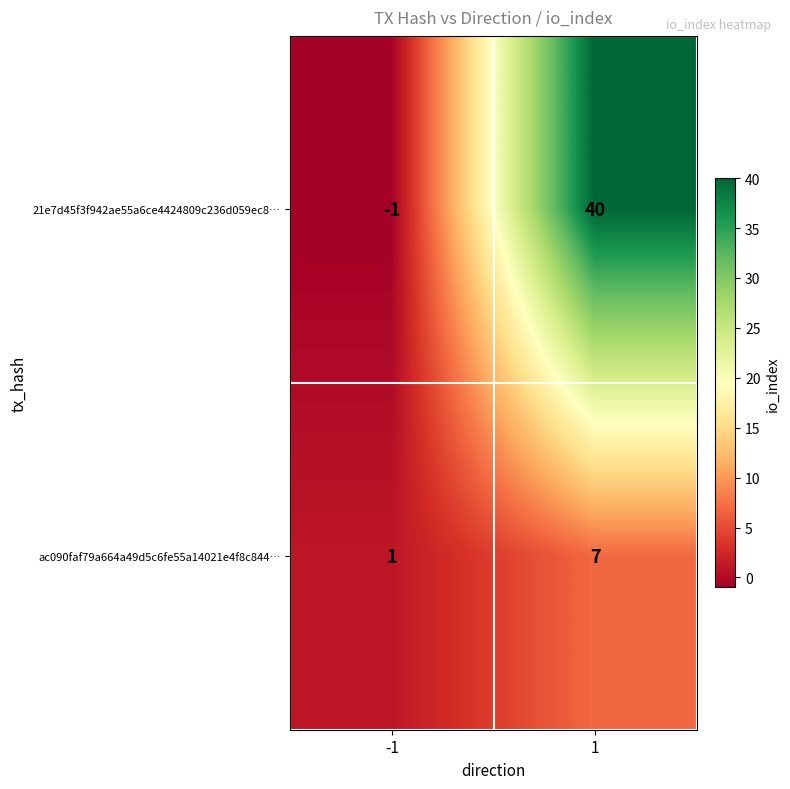

Which series has the largest total across all categories?

21e7d45f3f942ae55a6ce4424809c236d059ec8…